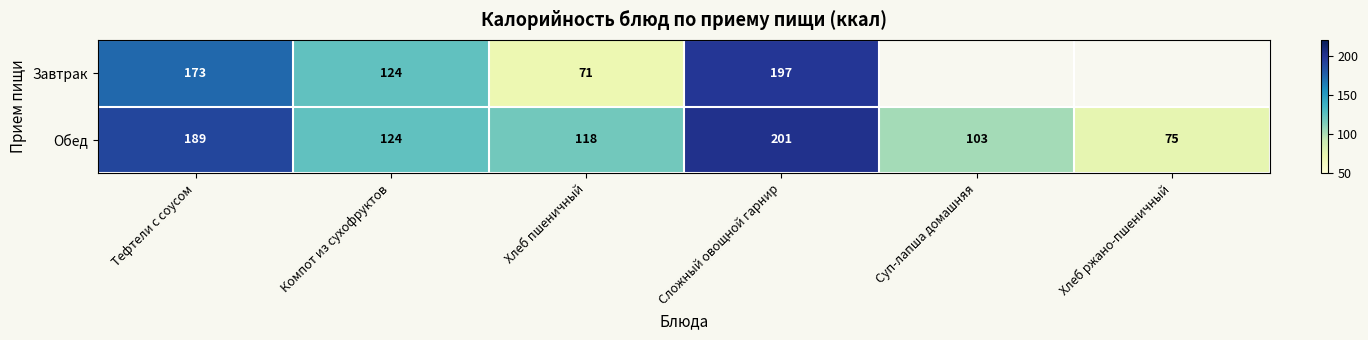

Which label corresponds to the largest value in the chart?

Сложный овощной гарнир